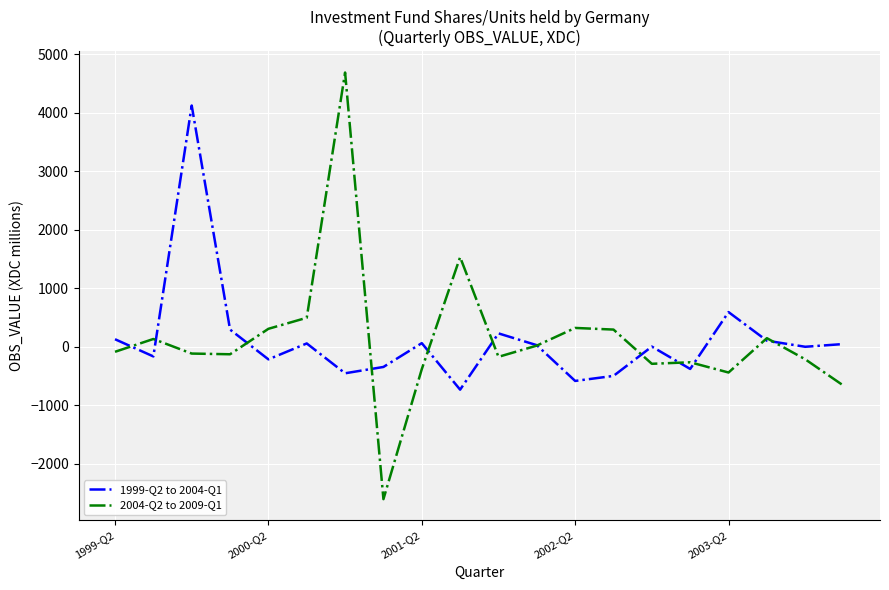

Which series has the largest range (max minus min)?

2004-Q2 to 2009-Q1